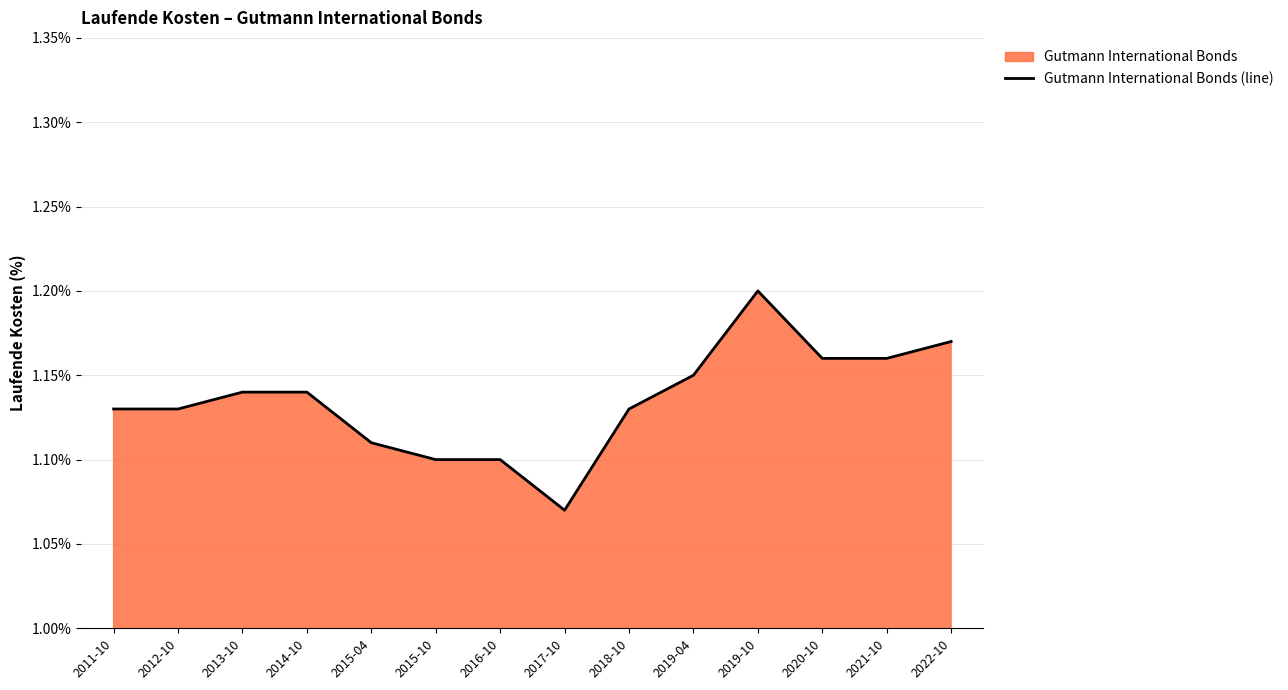

How many lines are shown in the chart?

1